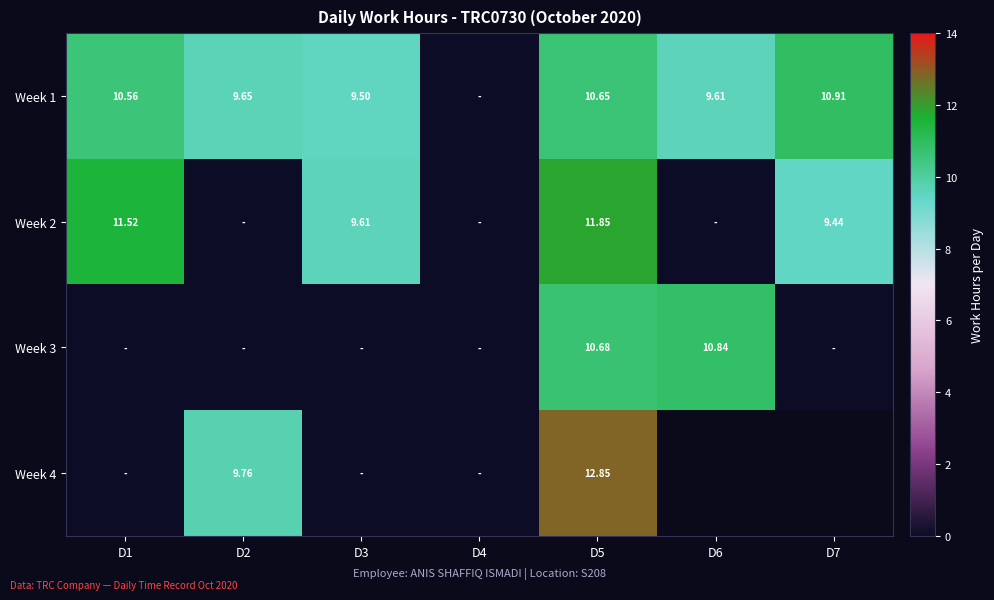

Is the value of Week 1 at D2 greater than the value of Week 3 at D6?

No